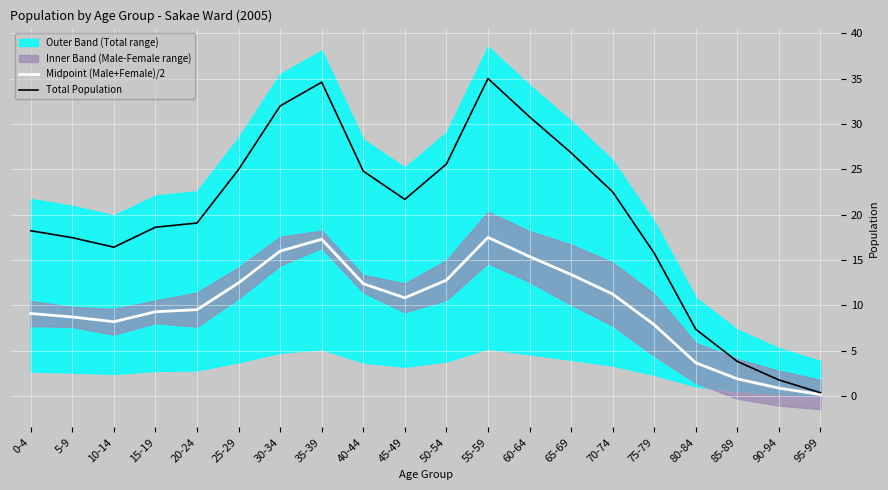

Is it true that Total Population equals 34.5 at 70-74?

False